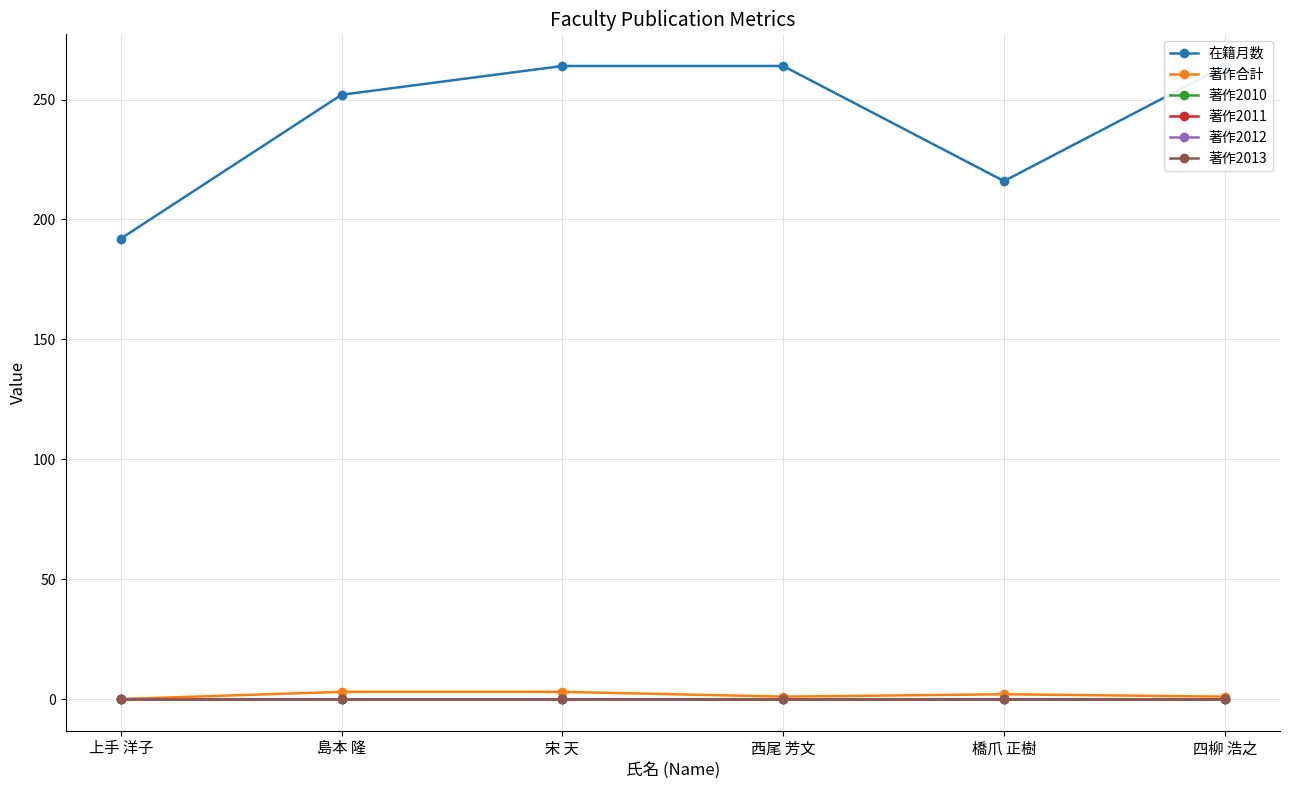

What position from the right is 四柳 浩之?

1